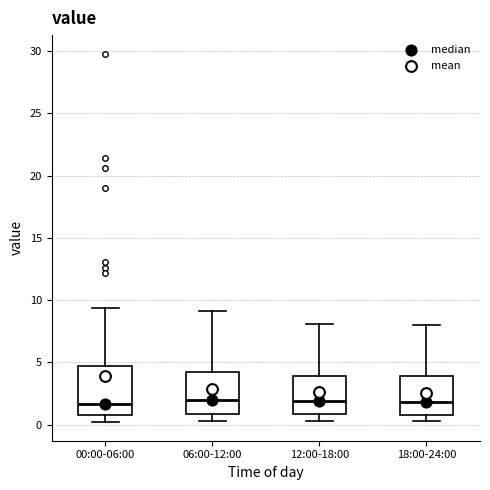

Where does the lower whisker of the box for 00:00-06:00 end on the y-axis? The values are not printed on the chart, so give them approximately, as read against the axis.

0.0